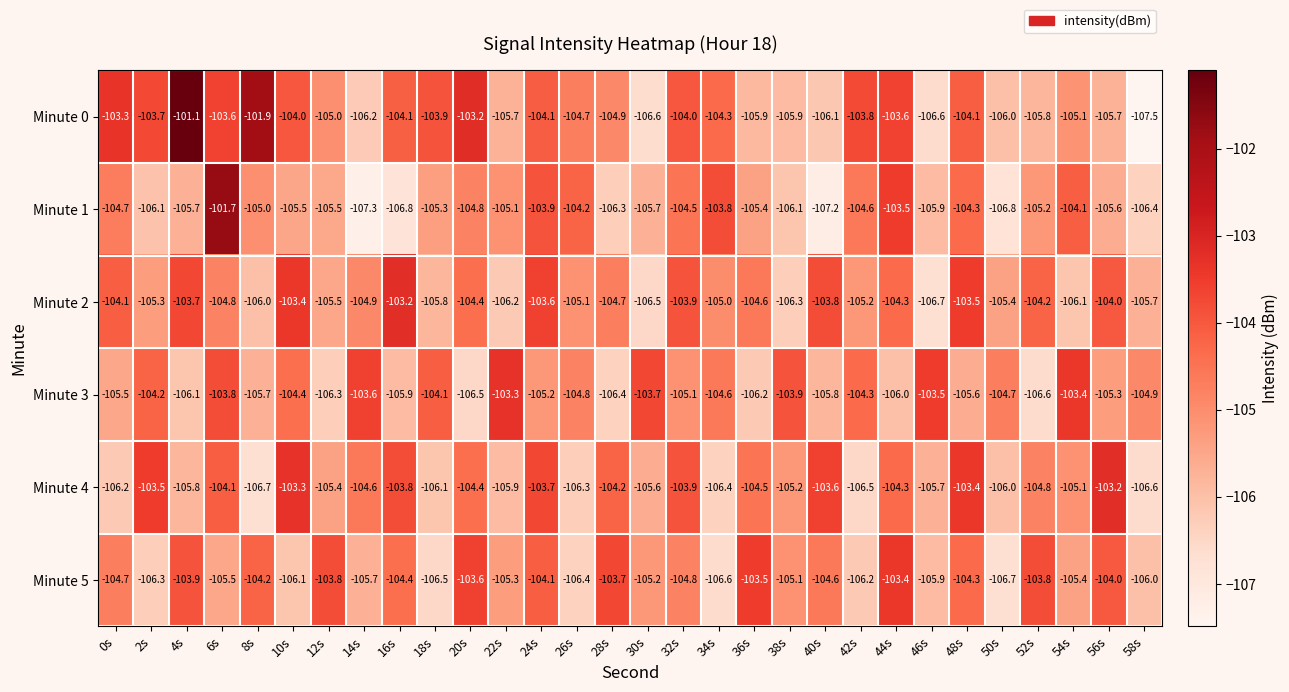

What is the difference between the highest and lowest values at 30s?

2.9